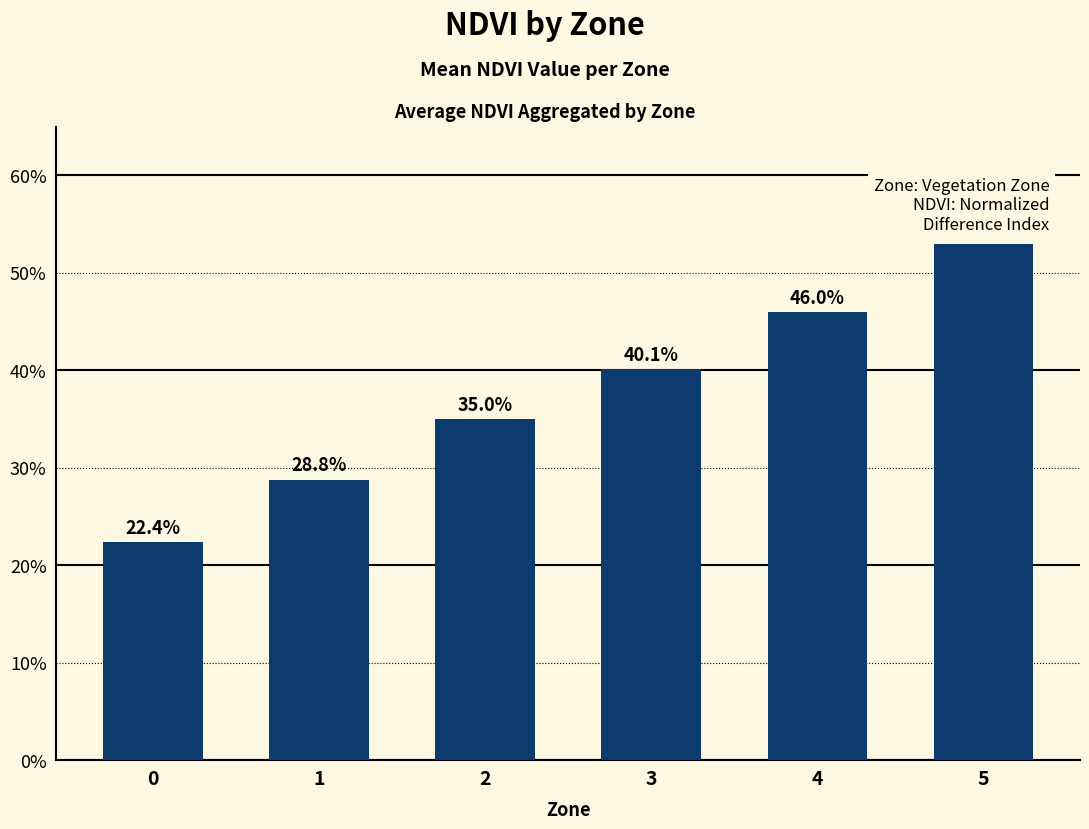

The chart shows a value of 0.7 at 3. True or false?

False